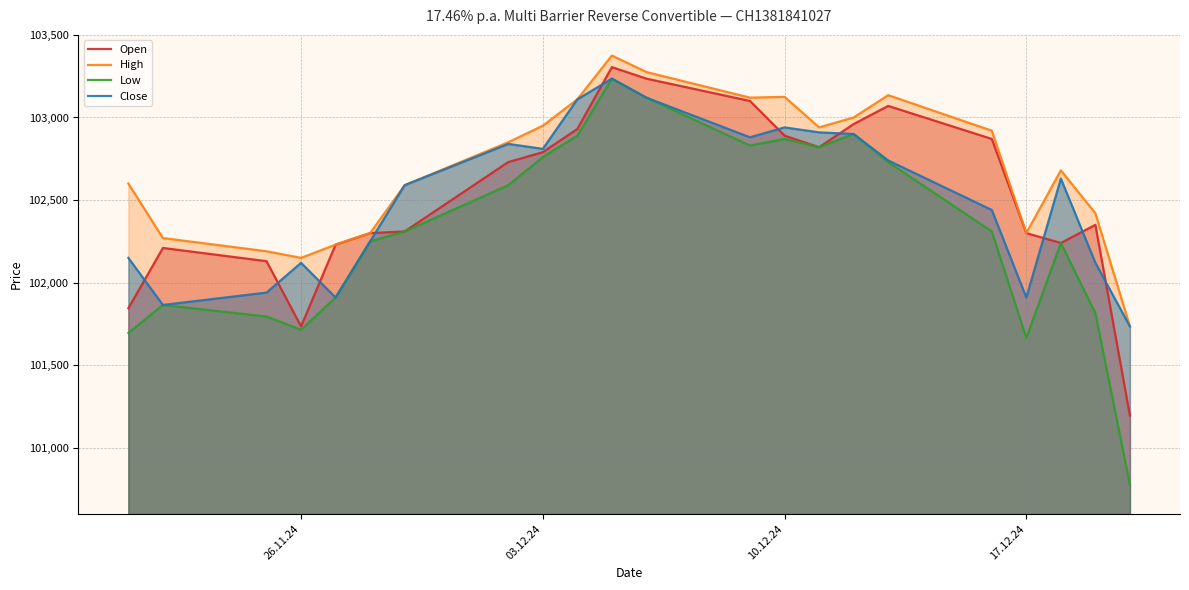

What is the spread (max minus min) of values at 26.11.24?

435